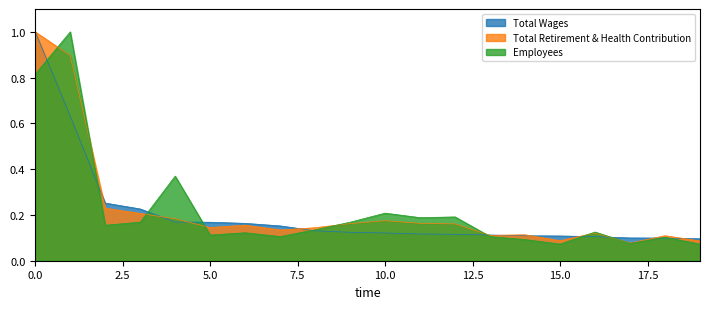

What is the difference between the maximum and minimum values in the Employees series?

0.9